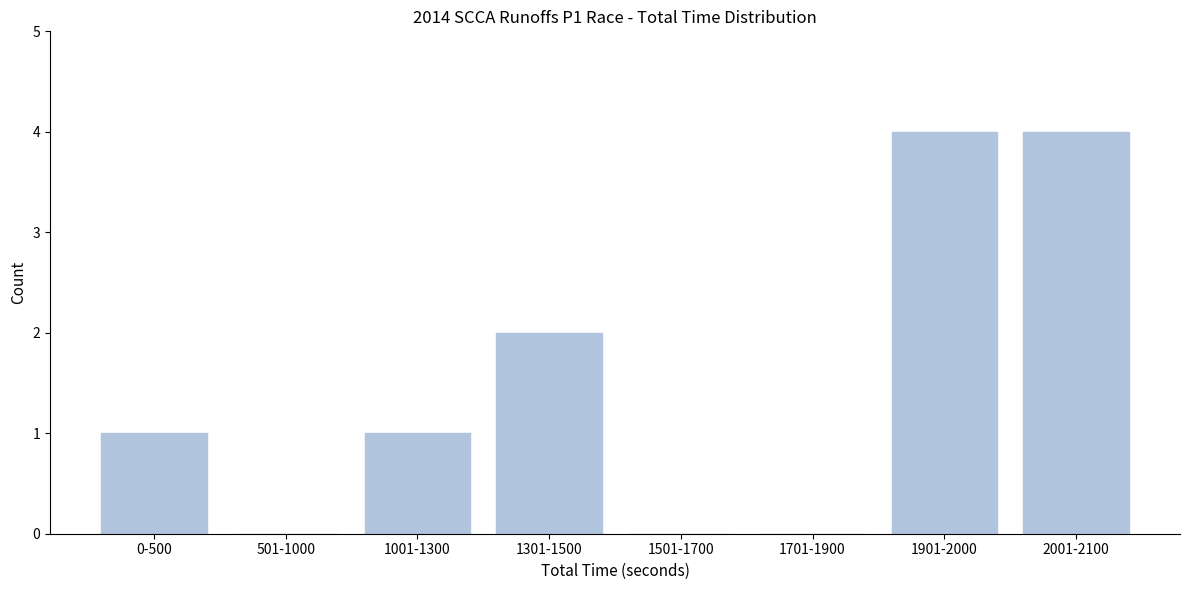

Reading left to right, list all the values displayed in this chart.

0-500=1	501-1000=0	1001-1300=1	1301-1500=2	1501-1700=0	1701-1900=0	1901-2000=4	2001-2100=4